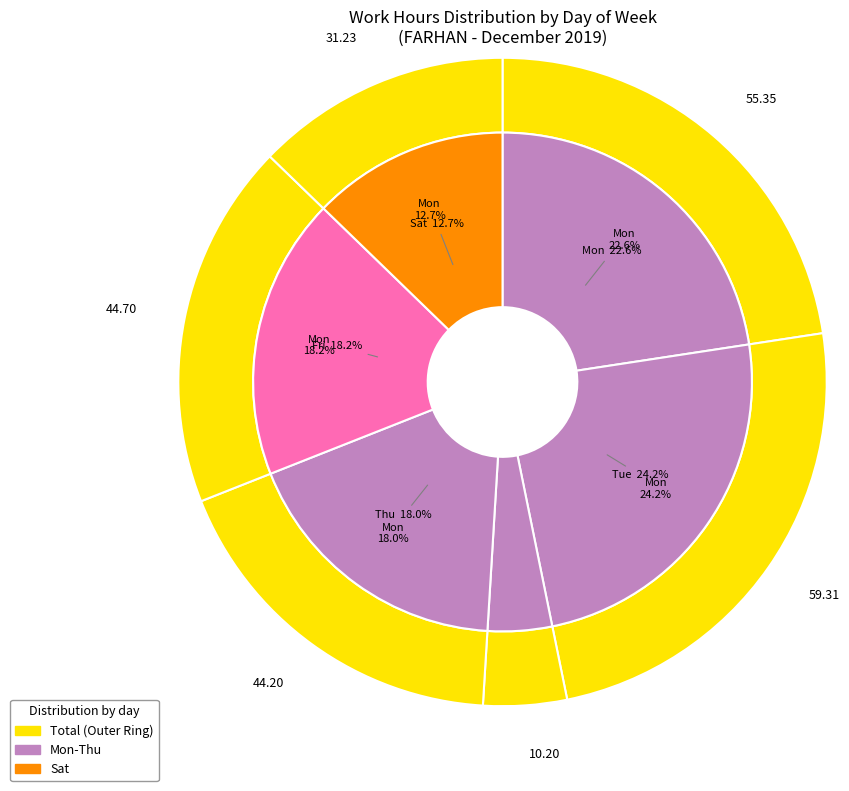

Between Sat and Wed, which is larger?

Sat